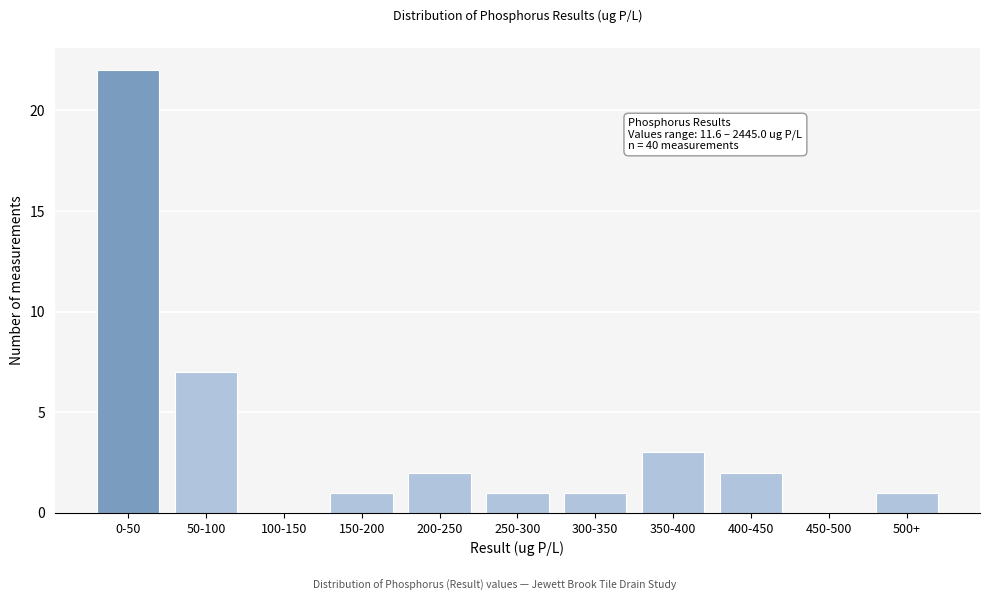

Reading left to right, what are all the values shown in this chart?

0-50=22	50-100=7	100-150=0	150-200=1	200-250=2	250-300=1	300-350=1	350-400=3	400-450=2	450-500=0	500+=1